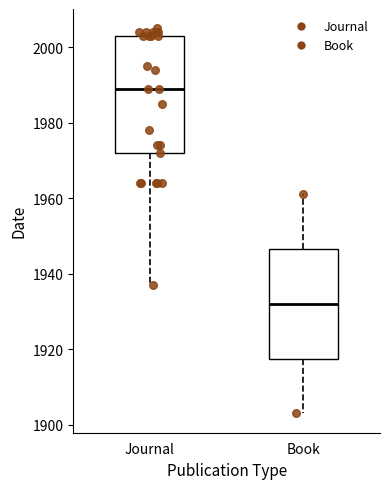

Reading left to right, transcribe this box plot: for each box, give where its median line is, the range the box spans, and where its two whiskers end, as read against the y-axis. The values are not printed on the chart, so give them approximately, as read against the axis.

Journal: median 1990, box 1972 to 2004, whiskers 1938 to 2006
Book: median 1932, box 1918 to 1946, whiskers 1904 to 1962